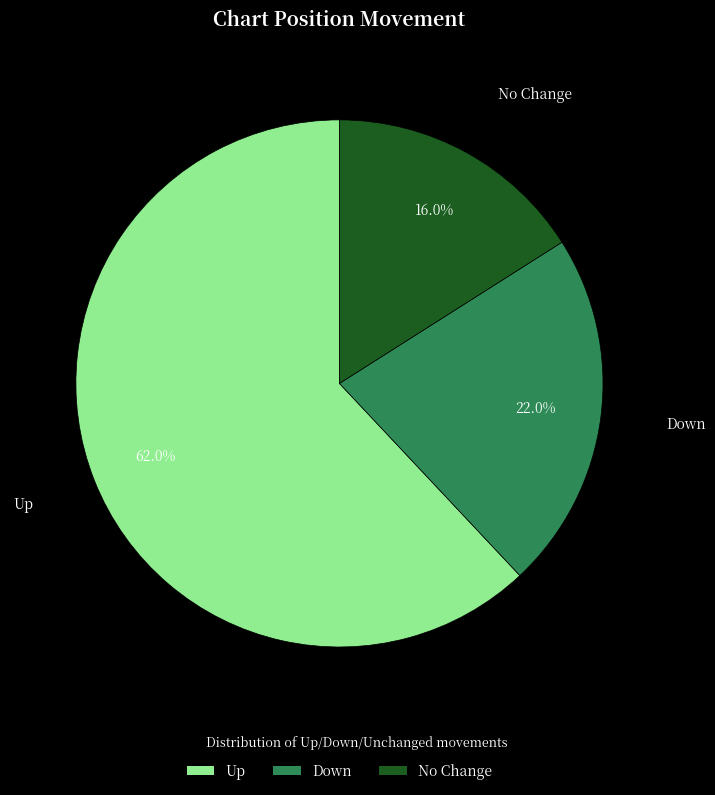

Combined, what portion of the pie is Down and No Change?

38.0%